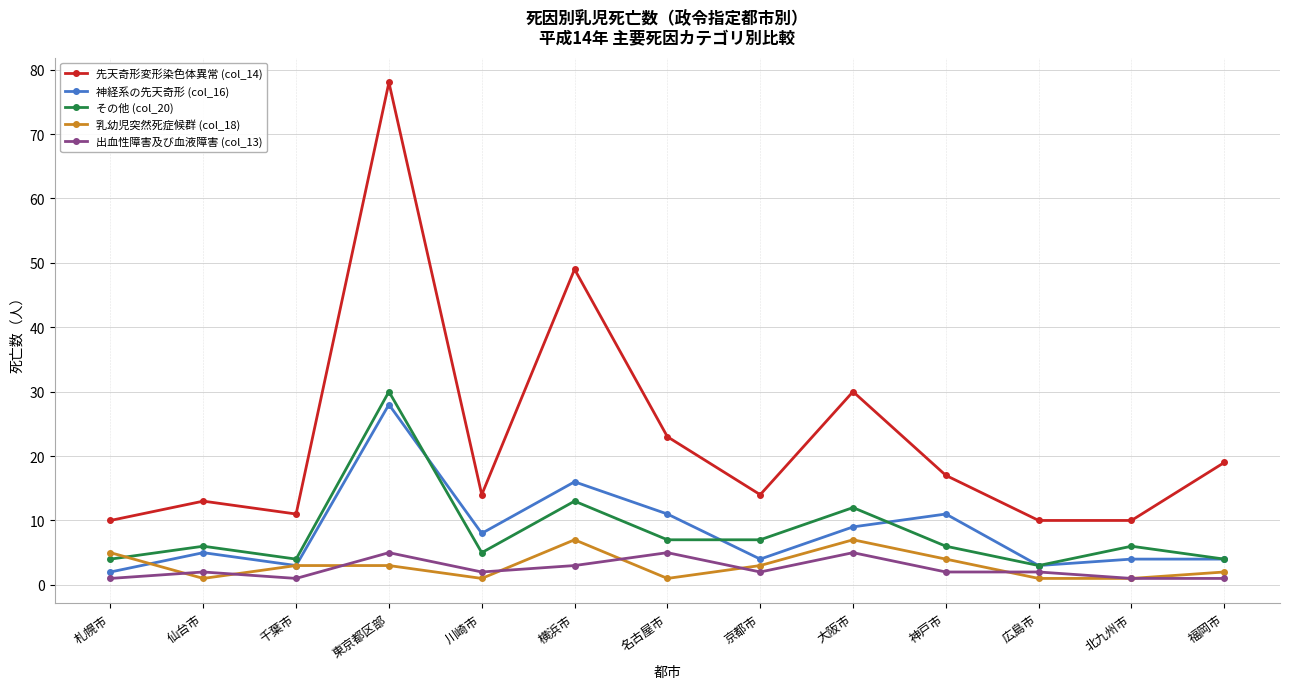

True or false: その他 (col_20) and 先天奇形変形染色体異常 (col_14) intersect in this chart.

False